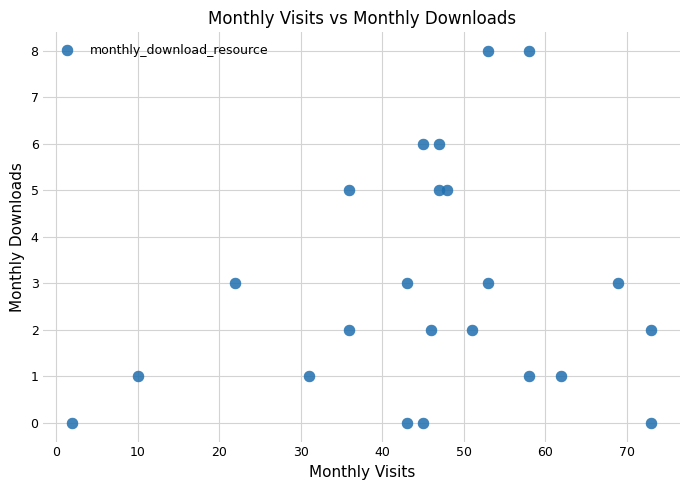

What is the range of X values (max minus min)?

71